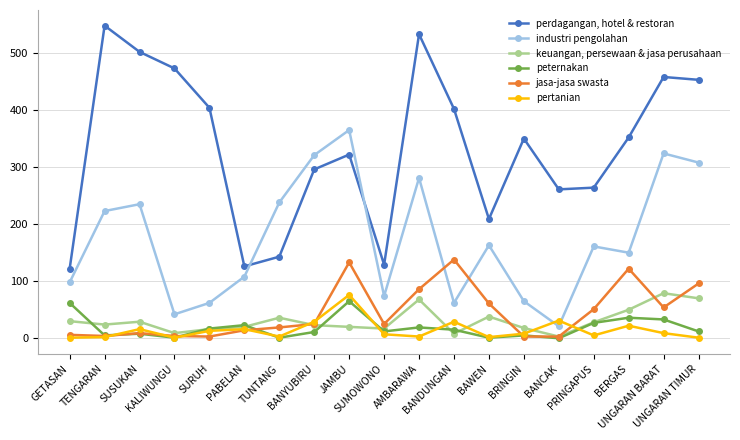

The perdagangan, hotel & restoran series shows 344 at SUSUKAN. True or false?

False